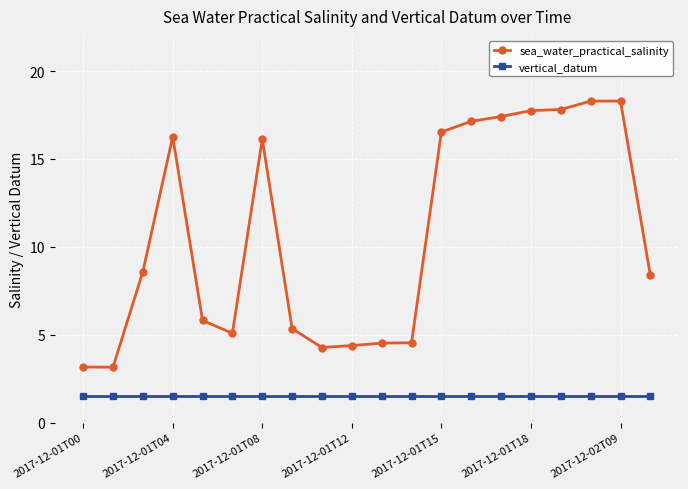

True or false: sea_water_practical_salinity and vertical_datum cross at least once.

False